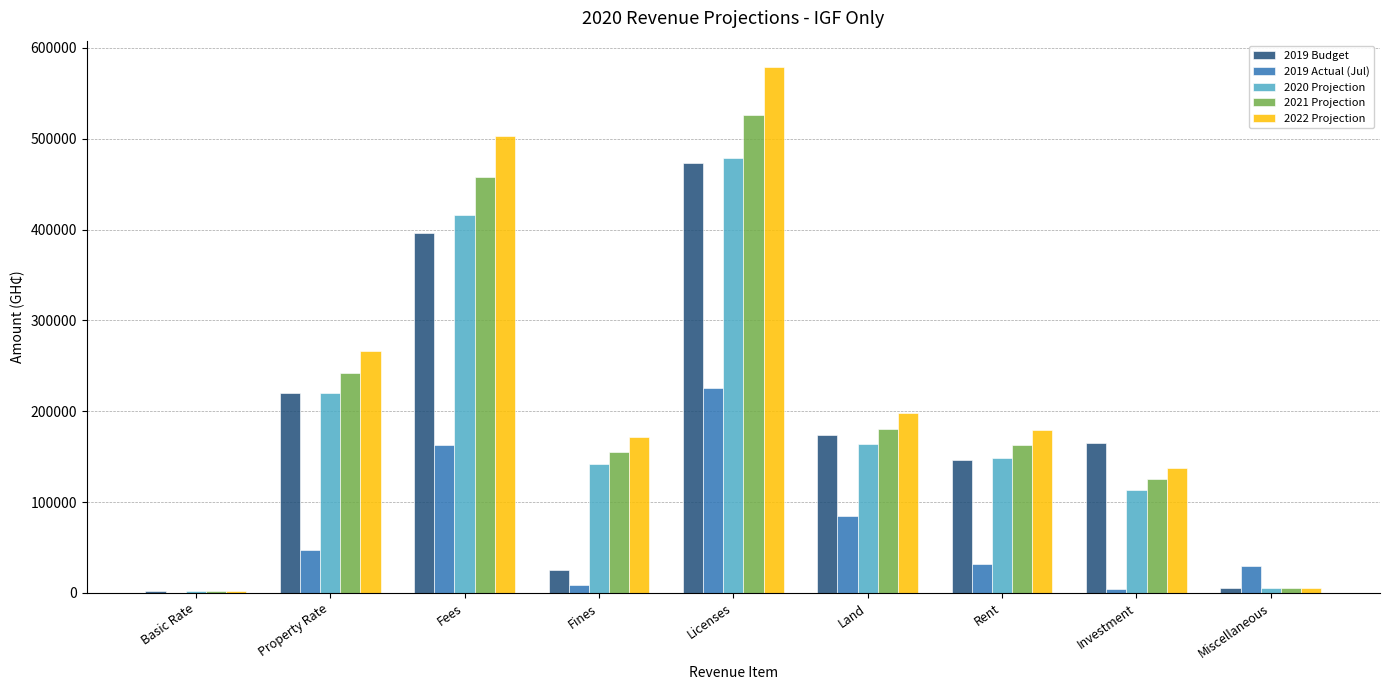

Which series has the largest total across all categories?

2022 Projection